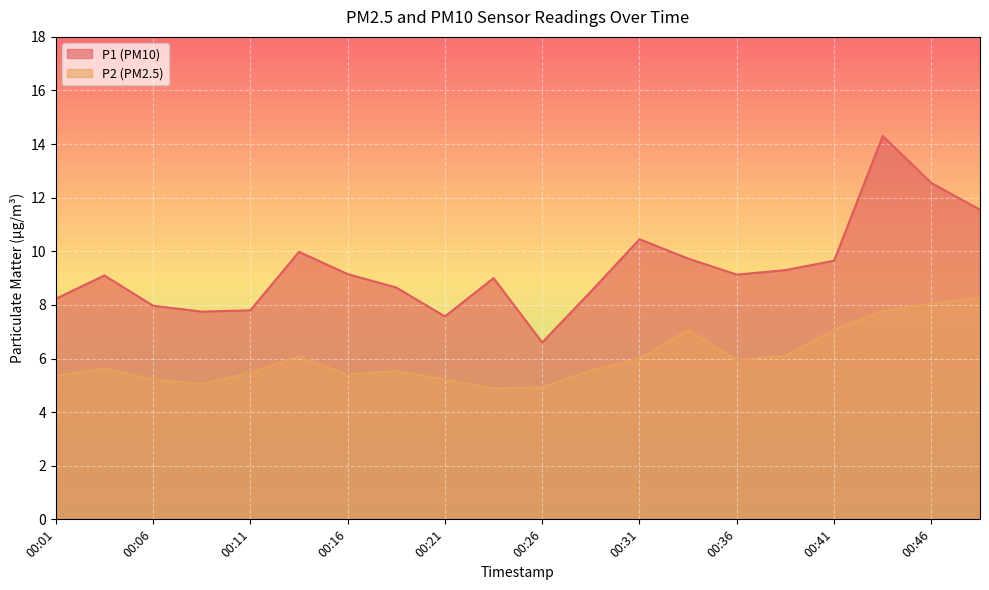

At 00:06, list the series in order from smallest to largest.

P2 (PM2.5), P1 (PM10)